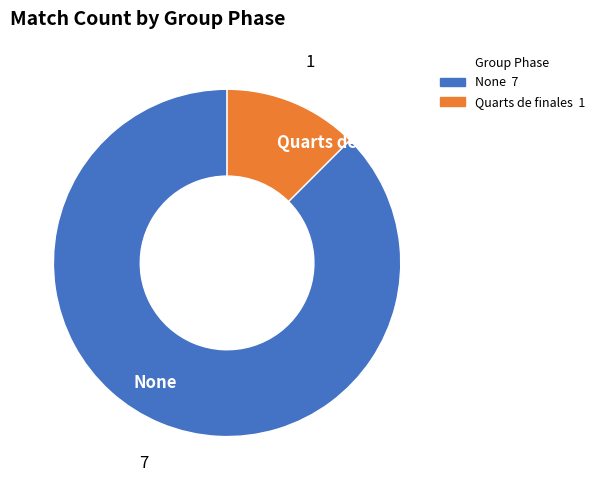

Is the sum of Quarts de finales and None greater than half?

Yes